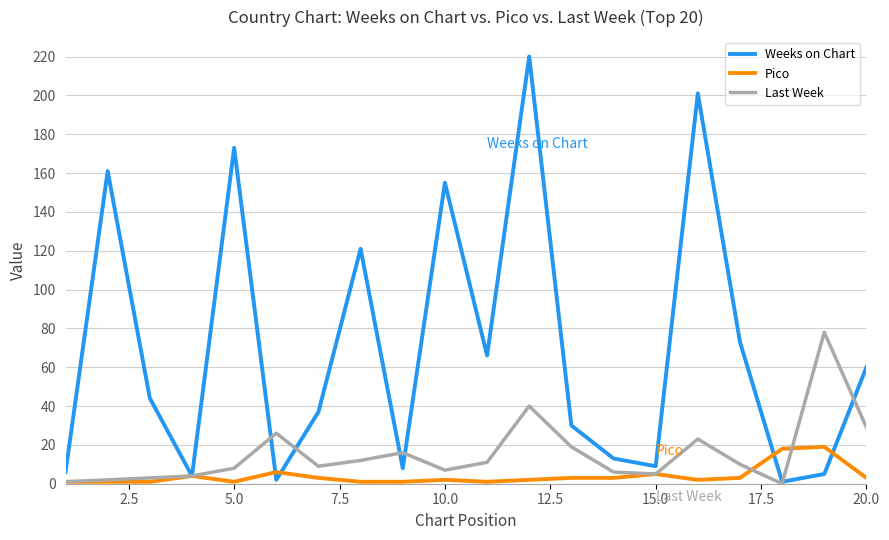

Rank the series by their average value, from lowest to highest.

Pico, Last Week, Weeks on Chart